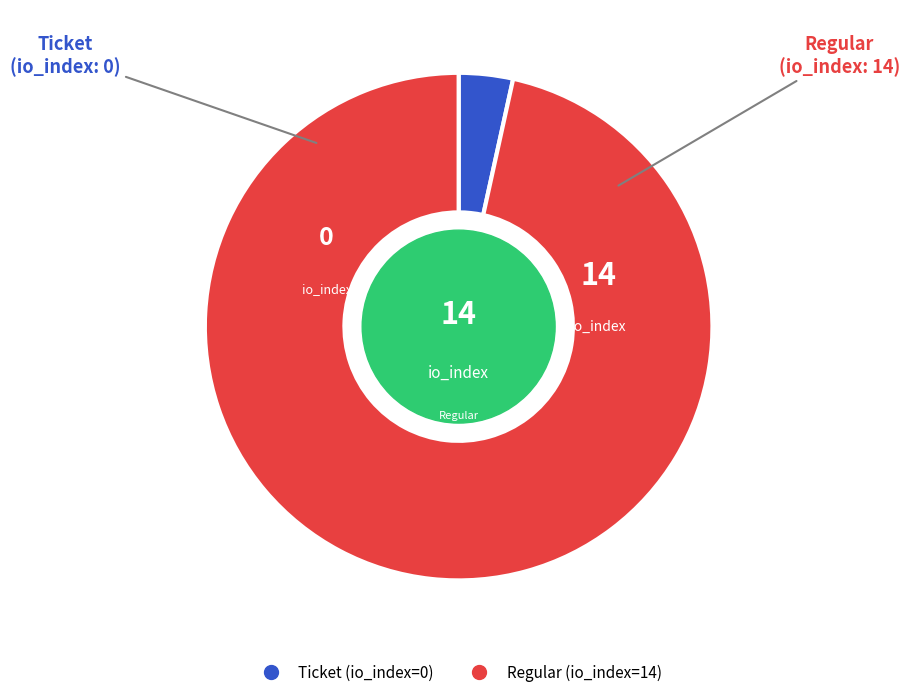

Between Ticket and Regular, which is larger?

Regular